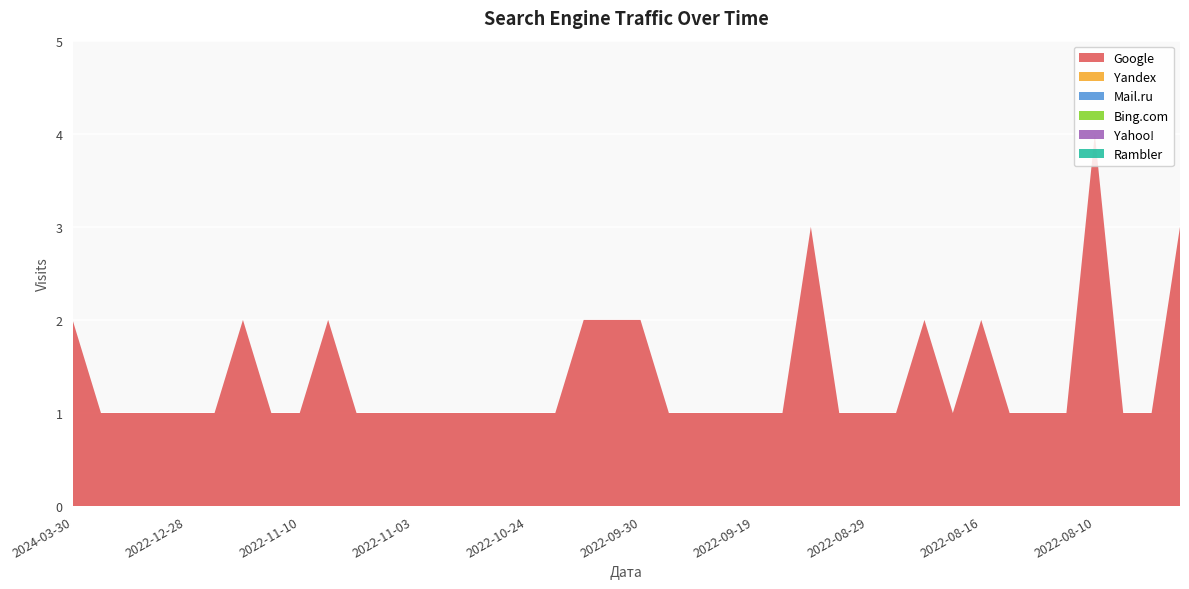

Reading left to right, what are all the values shown in this chart?

Google: 2	1	1	1	1	1	2	1	1	2	1	1	1	1	1	1	1	1	2	2	2	1	1	1	1	1	3	1	1	1	2	1	2	1	1	1	4	1	1	3
Yandex: 0	0	0	0	0	0	0	0	0	0	0	0	0	0	0	0	0	0	0	0	0	0	0	0	0	0	0	0	0	0	0	0	0	0	0	0	0	0	0	0
Mail.ru: 0	0	0	0	0	0	0	0	0	0	0	0	0	0	0	0	0	0	0	0	0	0	0	0	0	0	0	0	0	0	0	0	0	0	0	0	0	0	0	0
Bing.com: 0	0	0	0	0	0	0	0	0	0	0	0	0	0	0	0	0	0	0	0	0	0	0	0	0	0	0	0	0	0	0	0	0	0	0	0	0	0	0	0
Yahoo!: 0	0	0	0	0	0	0	0	0	0	0	0	0	0	0	0	0	0	0	0	0	0	0	0	0	0	0	0	0	0	0	0	0	0	0	0	0	0	0	0
Rambler: 0	0	0	0	0	0	0	0	0	0	0	0	0	0	0	0	0	0	0	0	0	0	0	0	0	0	0	0	0	0	0	0	0	0	0	0	0	0	0	0